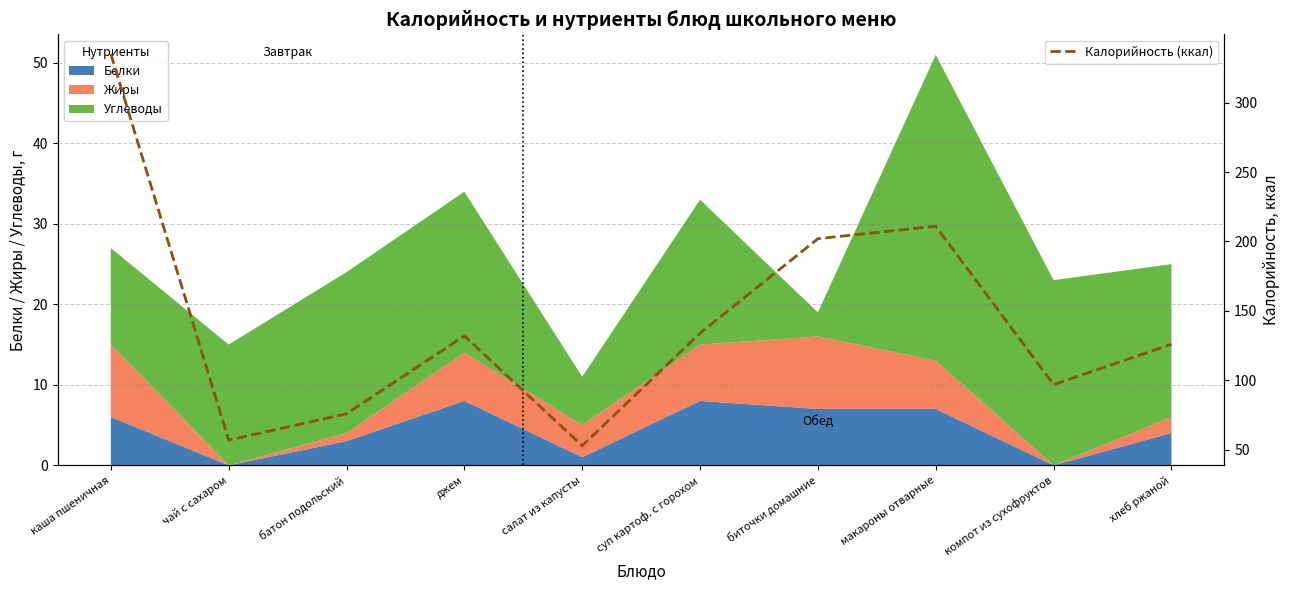

What is the maximum value shown in the chart?

335